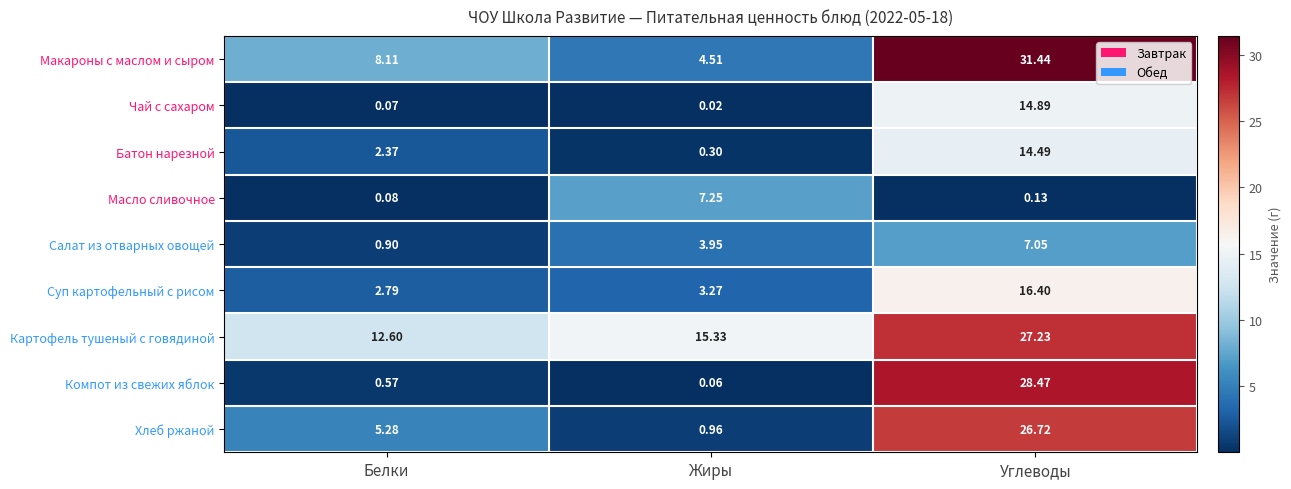

At which category does the chart reach its minimum across all series?

Жиры